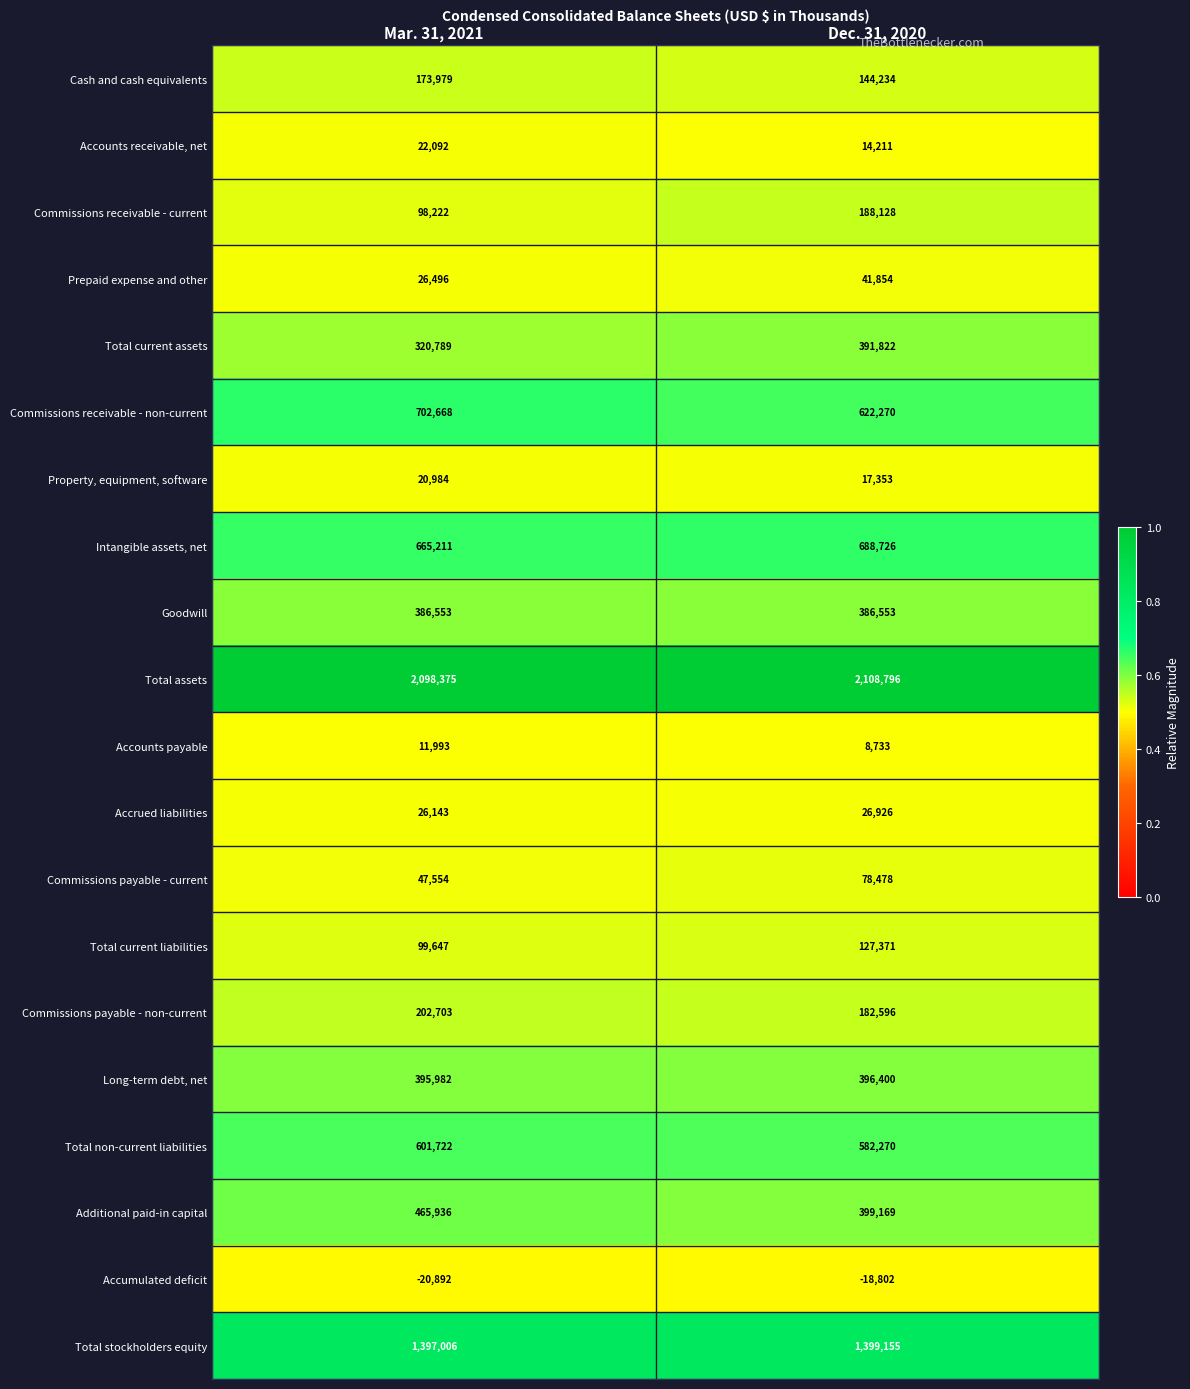

The Commissions payable - current series shows 78478 at Dec. 31, 2020. True or false?

True